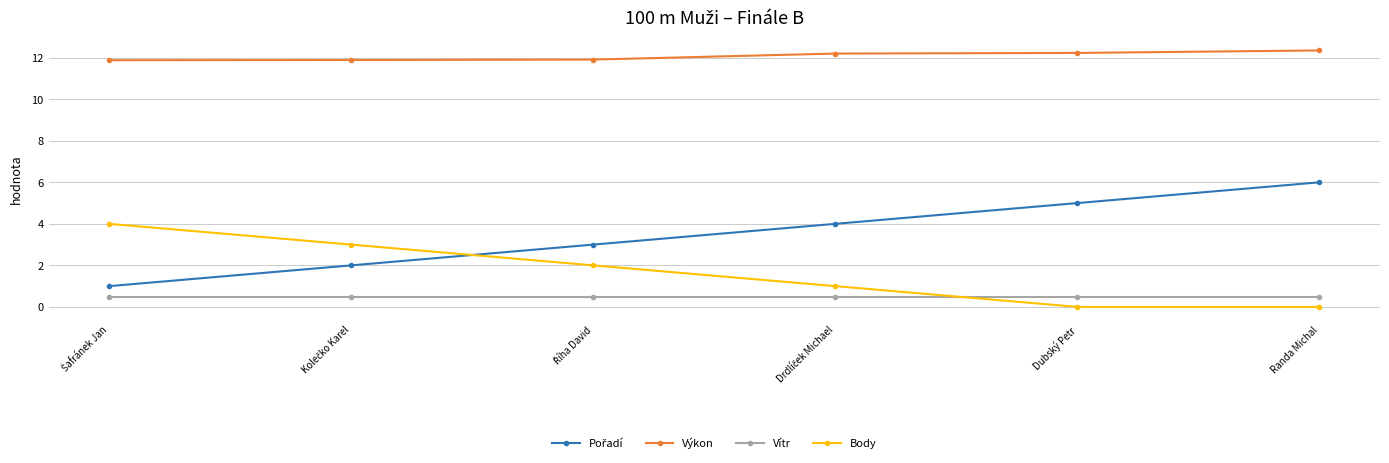

Is it true that Výkon equals 12.3 at Randa Michal?

True